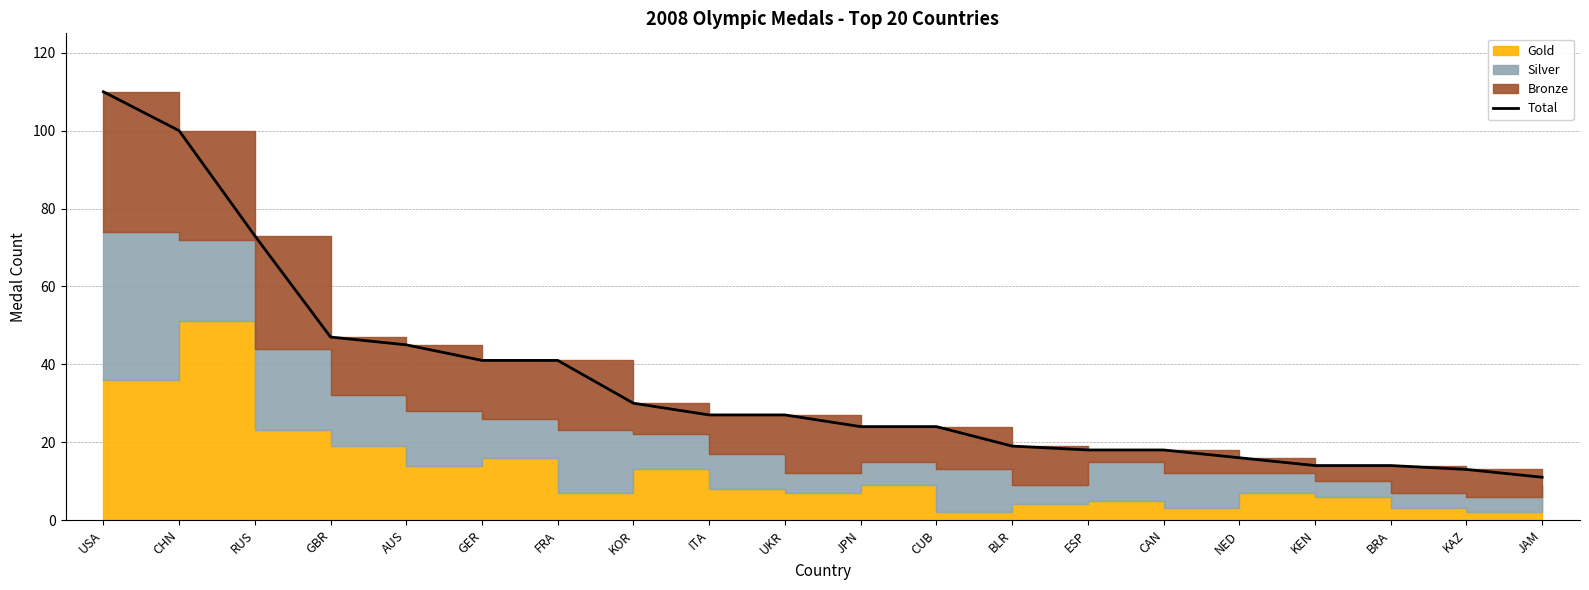

Rank the categories by value from highest to lowest.

USA, CHN, RUS, GBR, AUS, GER, FRA, KOR, ITA, UKR, JPN, CUB, BLR, ESP, CAN, NED, KEN, BRA, KAZ, JAM